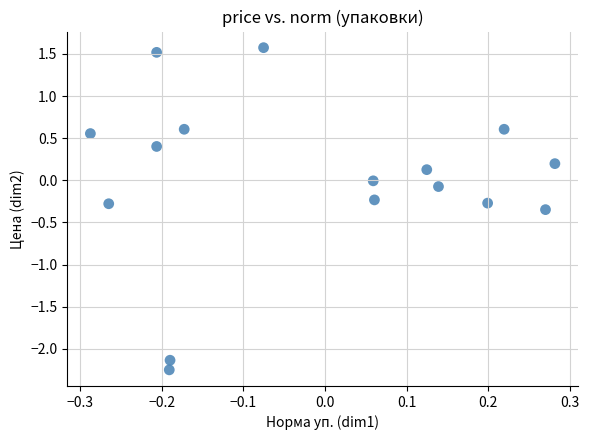

What is the range of Y values (max minus min)?

3.8